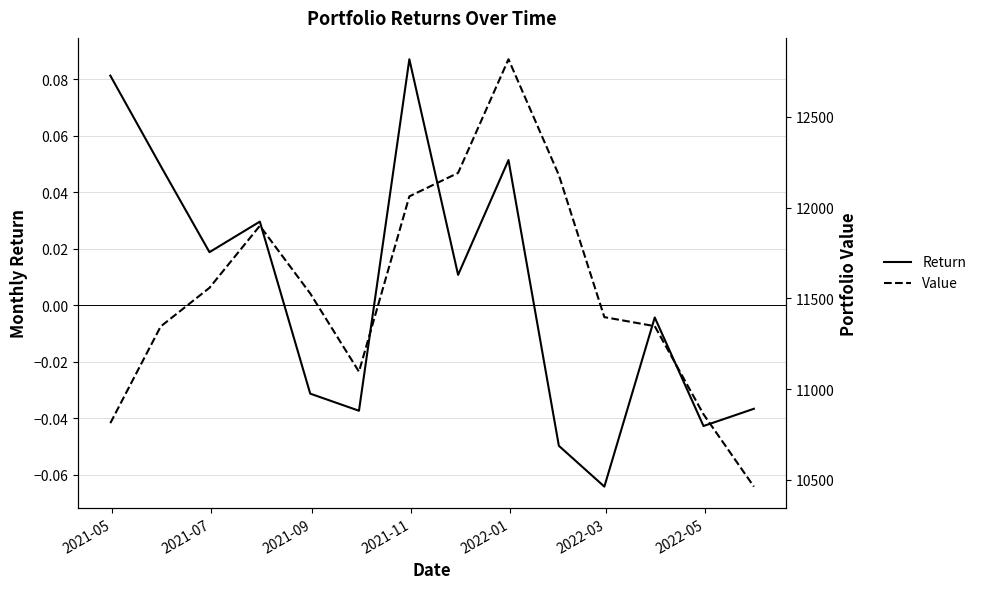

Rank the series by their maximum value, from highest to lowest.

Value, Return